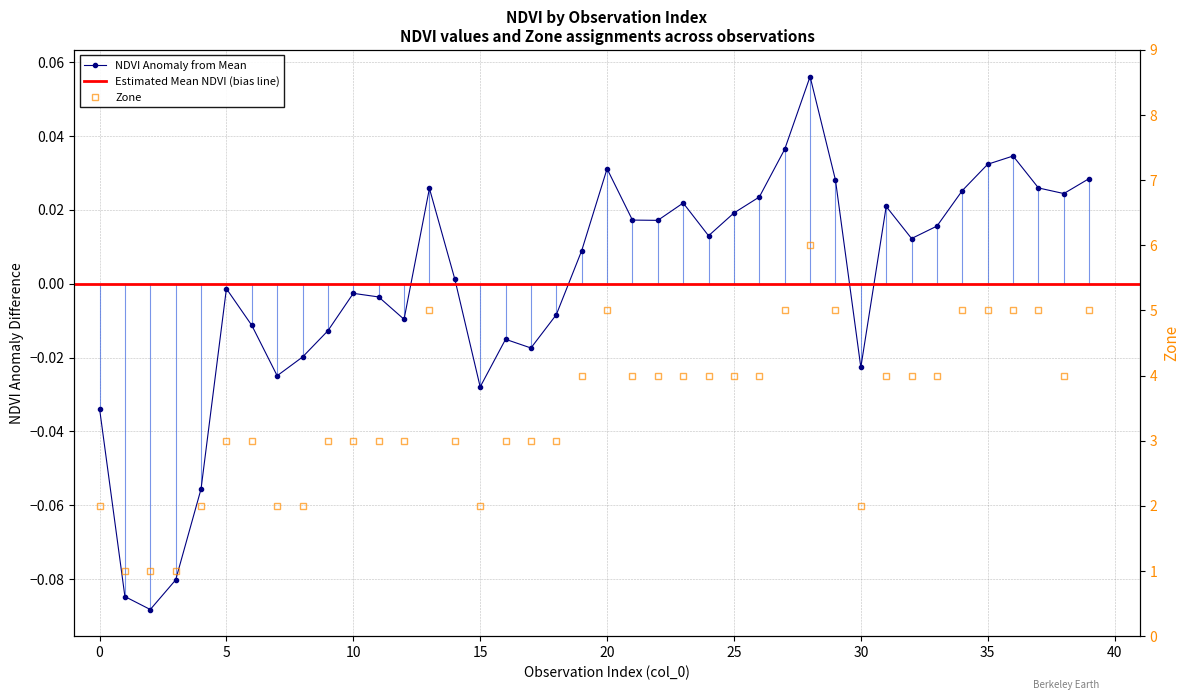

What is the difference between the second highest and second lowest values in the Zone series?

4.0